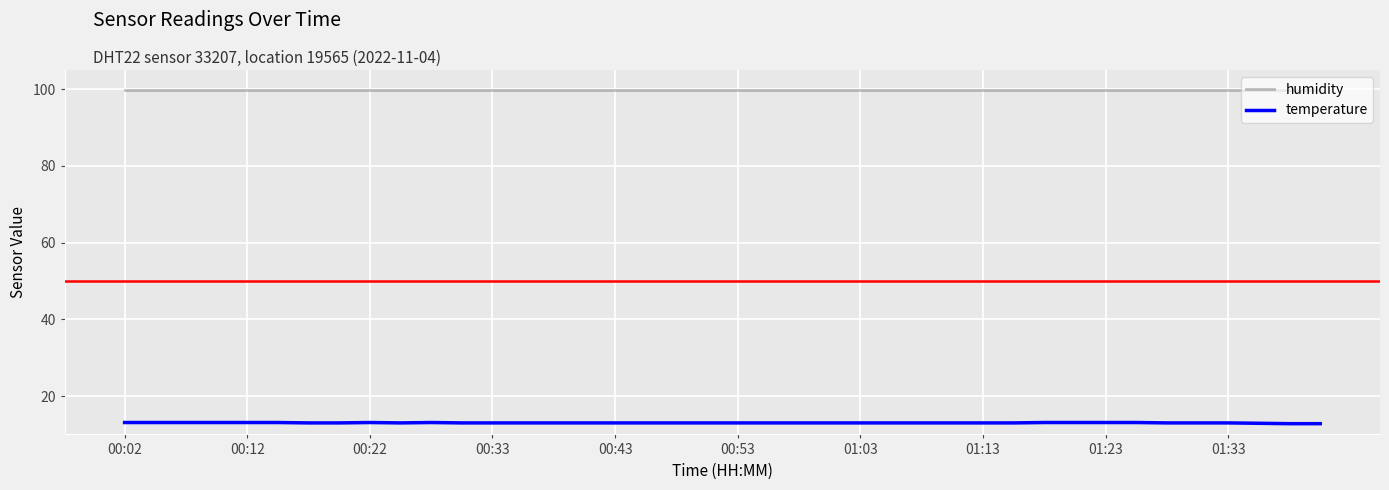

Which series has the widest spread of values?

temperature